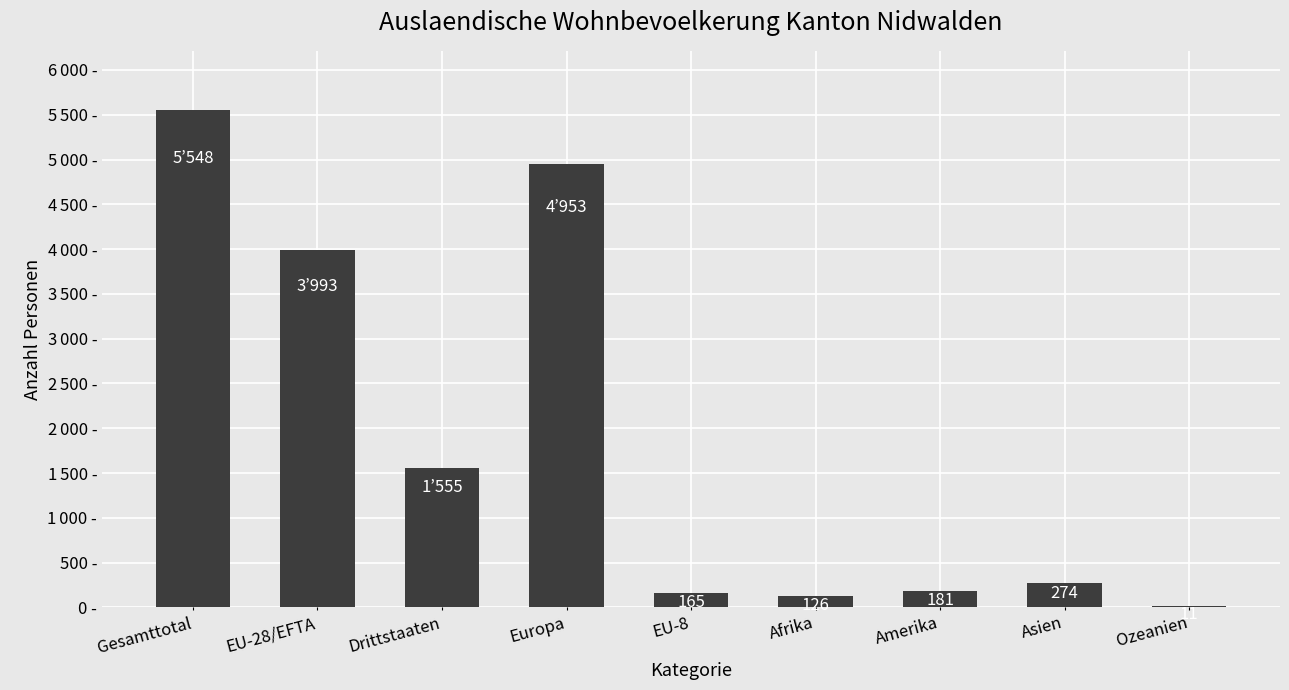

Count the number of values greater than 274.

4